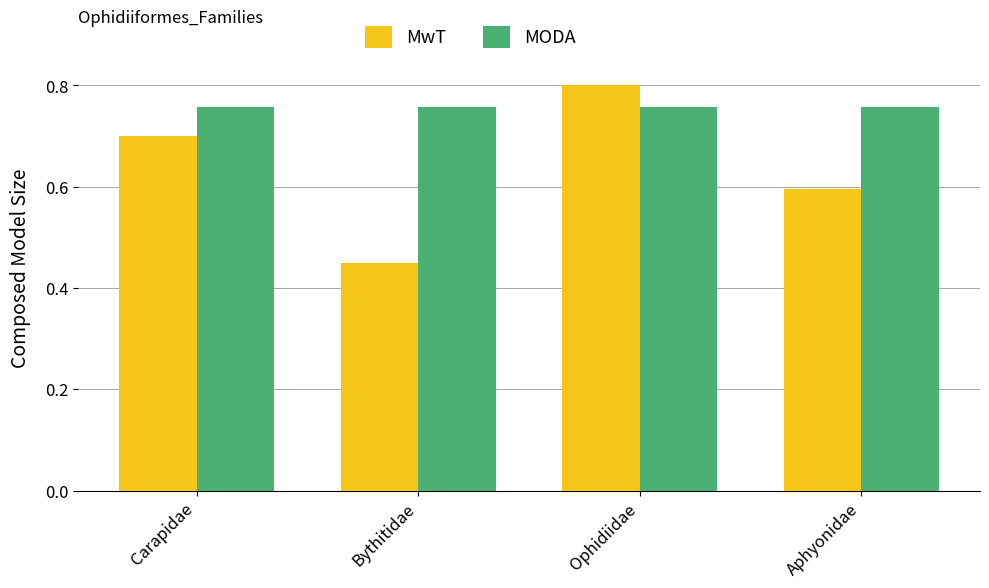

What is the label of the 1st bar from the left?

Carapidae